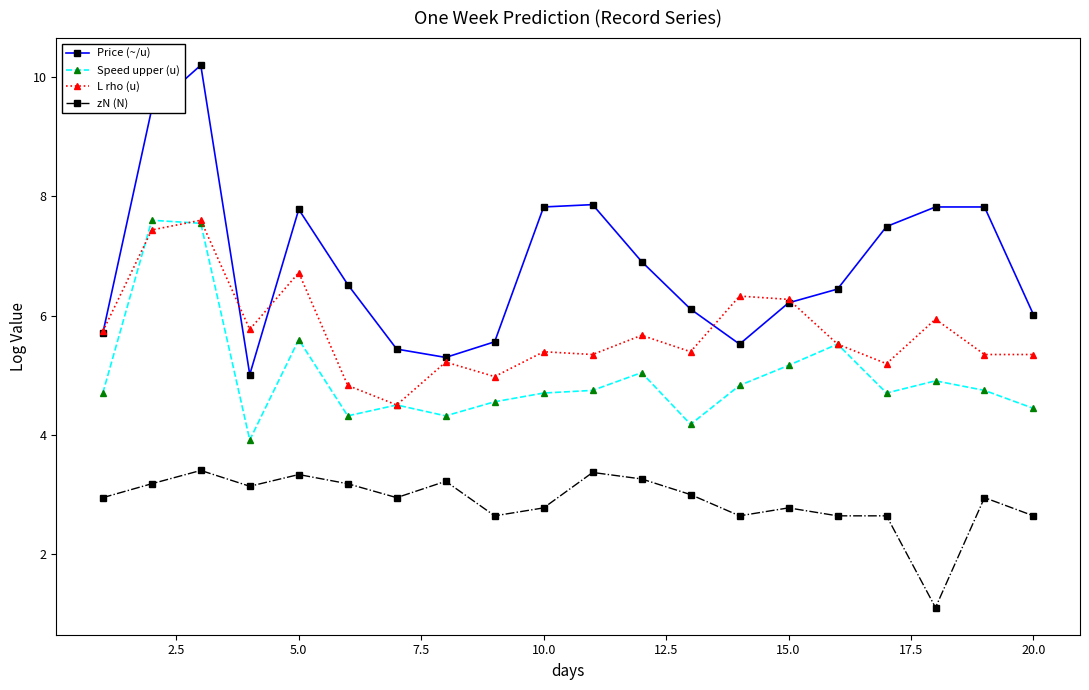

How many data points does each series have?

20